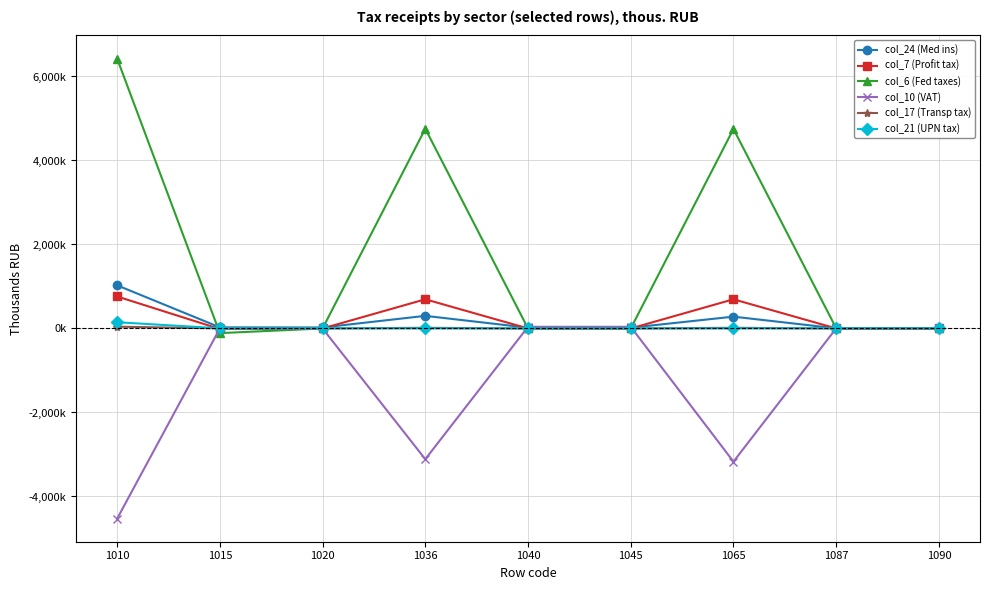

What are all the series names shown in the legend?

col_24 (Med ins), col_7 (Profit tax), col_6 (Fed taxes), col_10 (VAT), col_17 (Transp tax), col_21 (UPN tax)